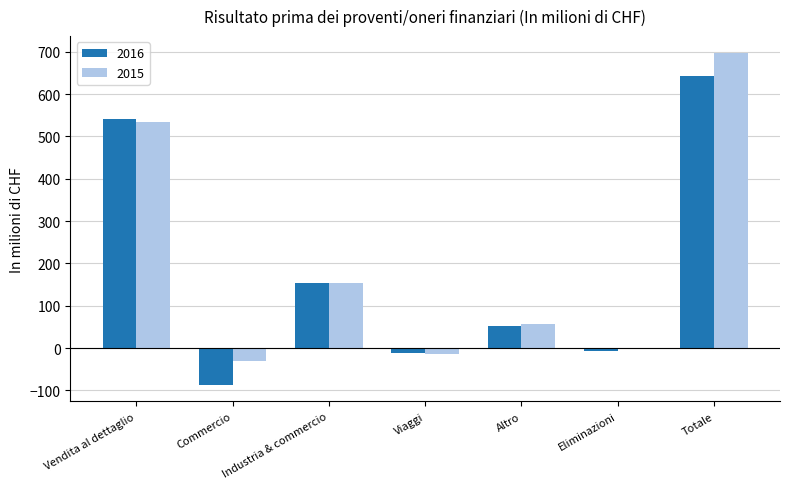

The value of 2016 at Totale is 642. True or false?

True